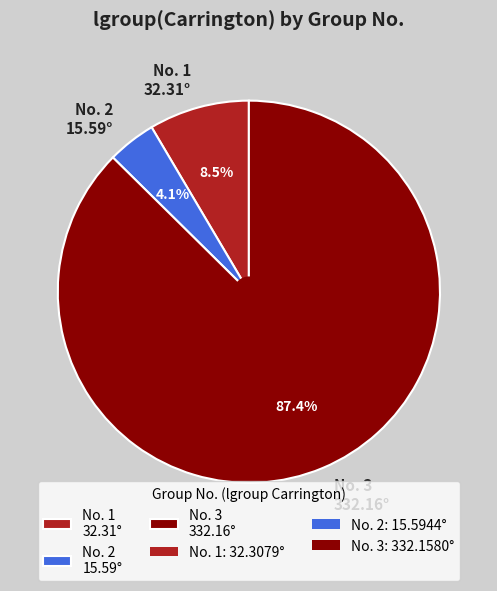

What is the ratio of the value at No. 2 15.59° to the value at No. 1 32.31°?

0.5